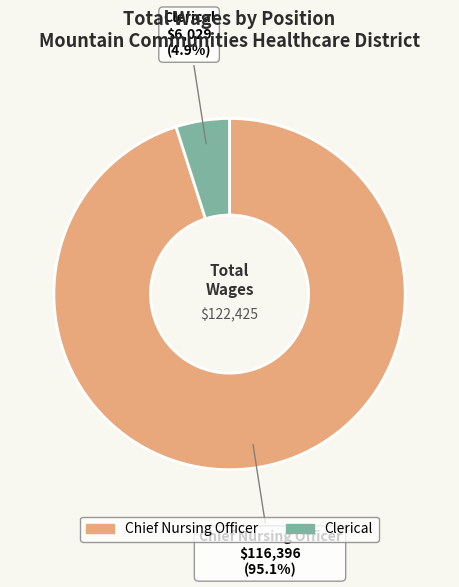

To the nearest percent, what is the combined percentage of Chief Nursing Officer and Clerical?

100%